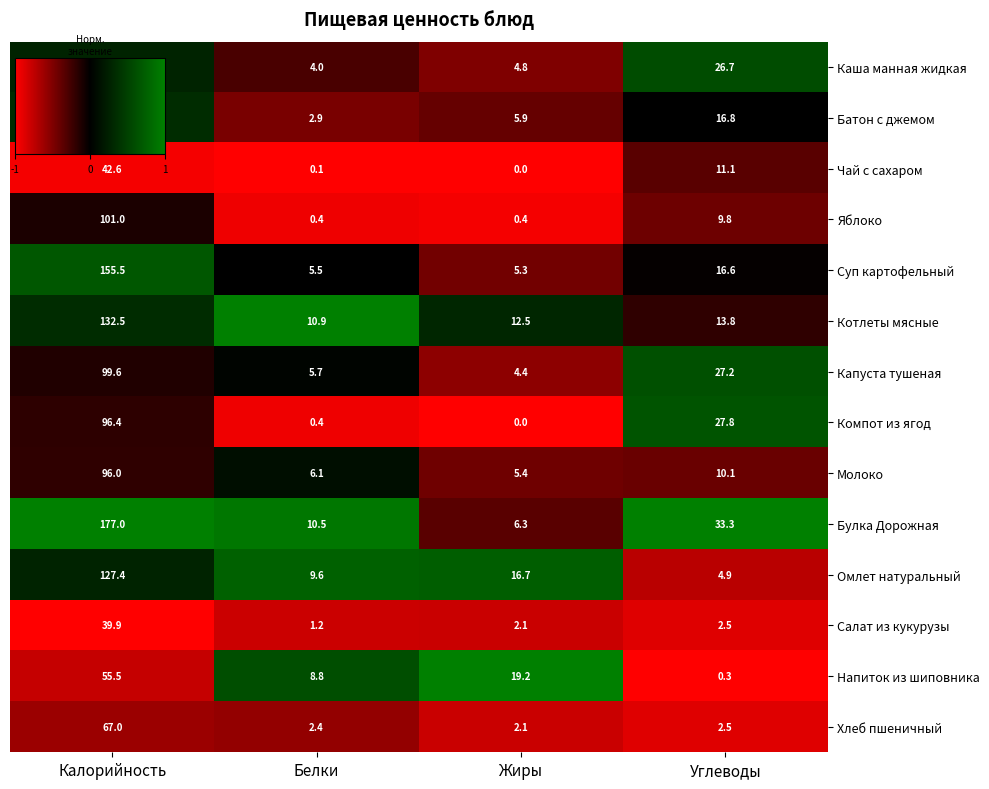

How many distinct data groups are displayed?

14